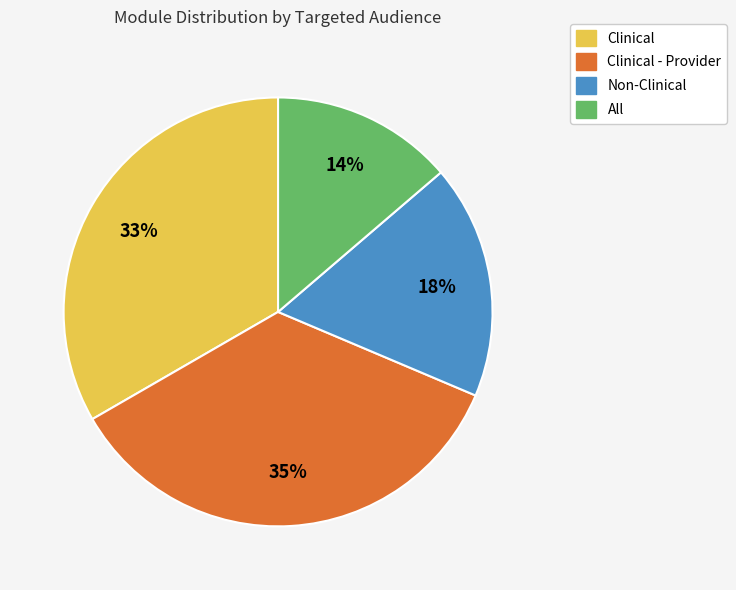

To the nearest percent, what is the average slice percentage?

25%